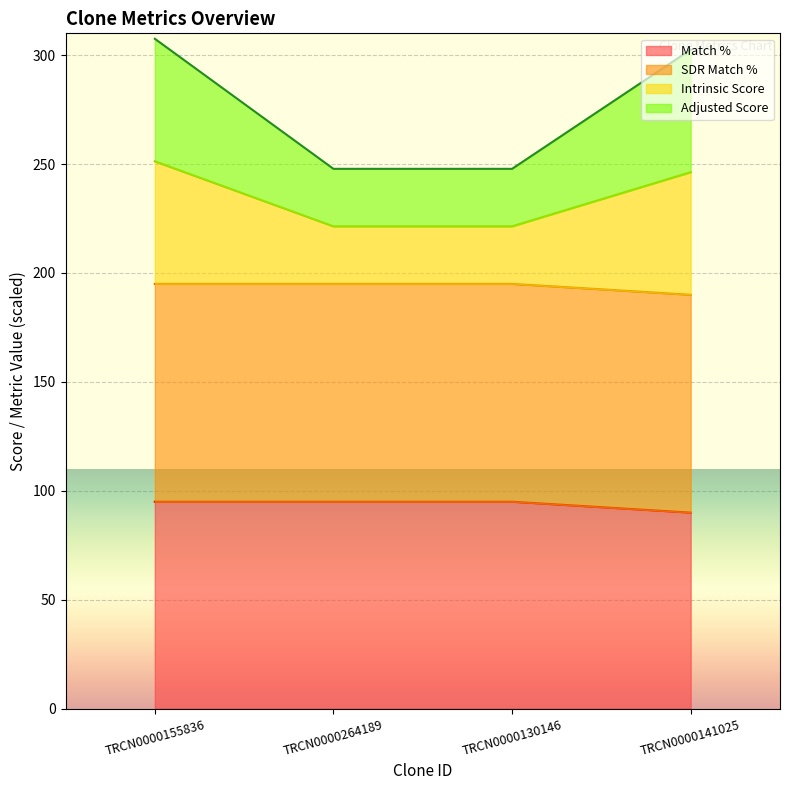

What is the greatest value displayed?

307.5